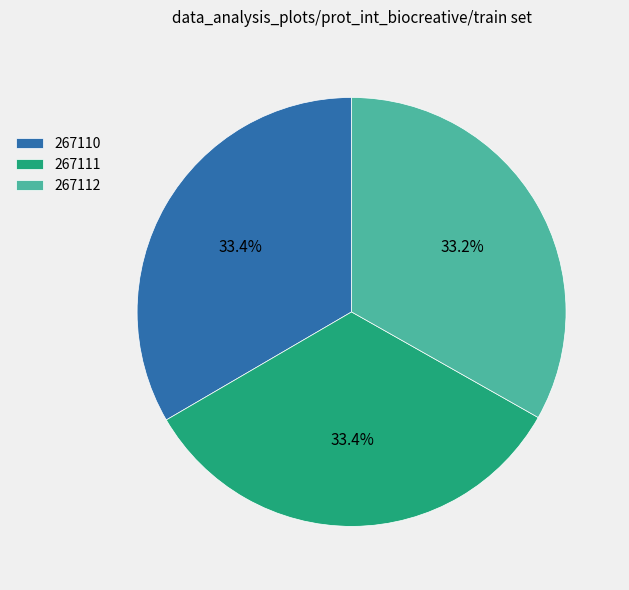

Is 267111 the majority of the pie?

No